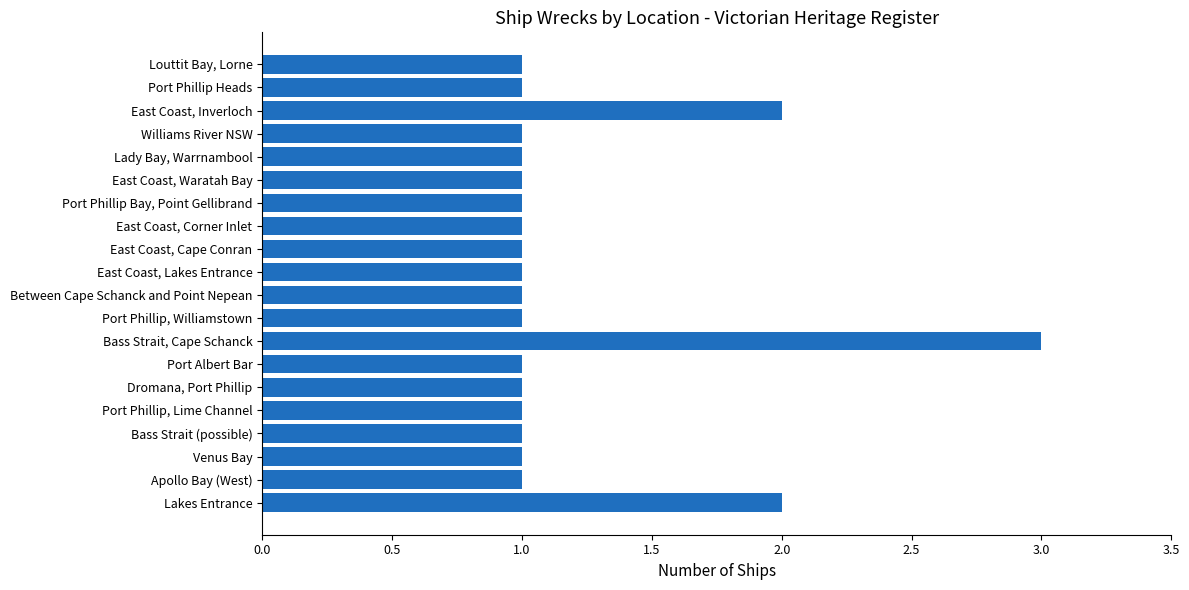

Reading top to bottom, extract all data points from this chart.

1	1	2	1	1	1	1	1	1	1	1	1	3	1	1	1	1	1	1	2